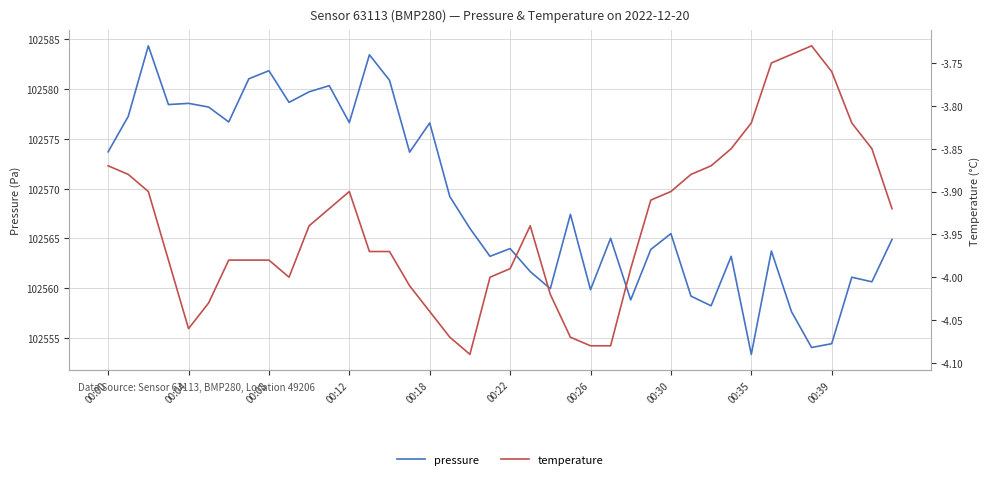

What is the difference between the maximum and minimum values in the pressure series?

31.0